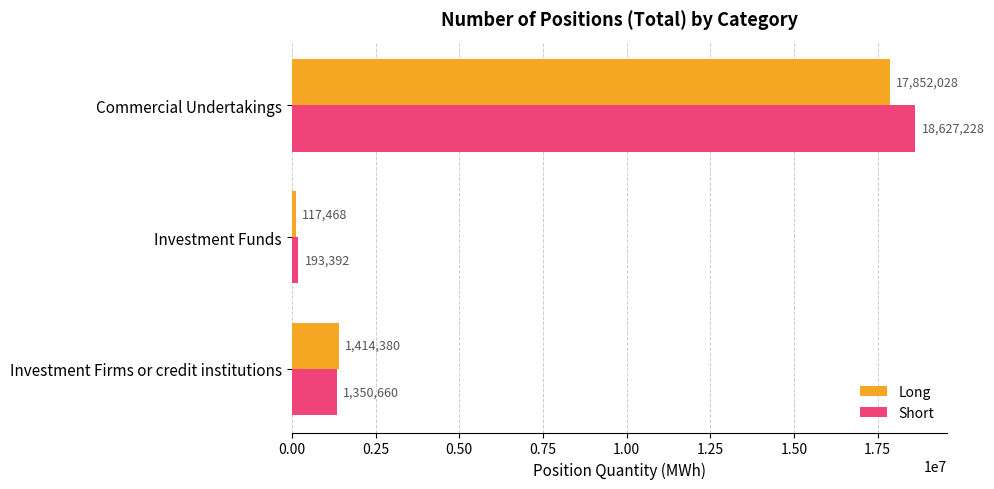

Is the value of Long at Commercial Undertakings greater than the value of Short at Commercial Undertakings?

No